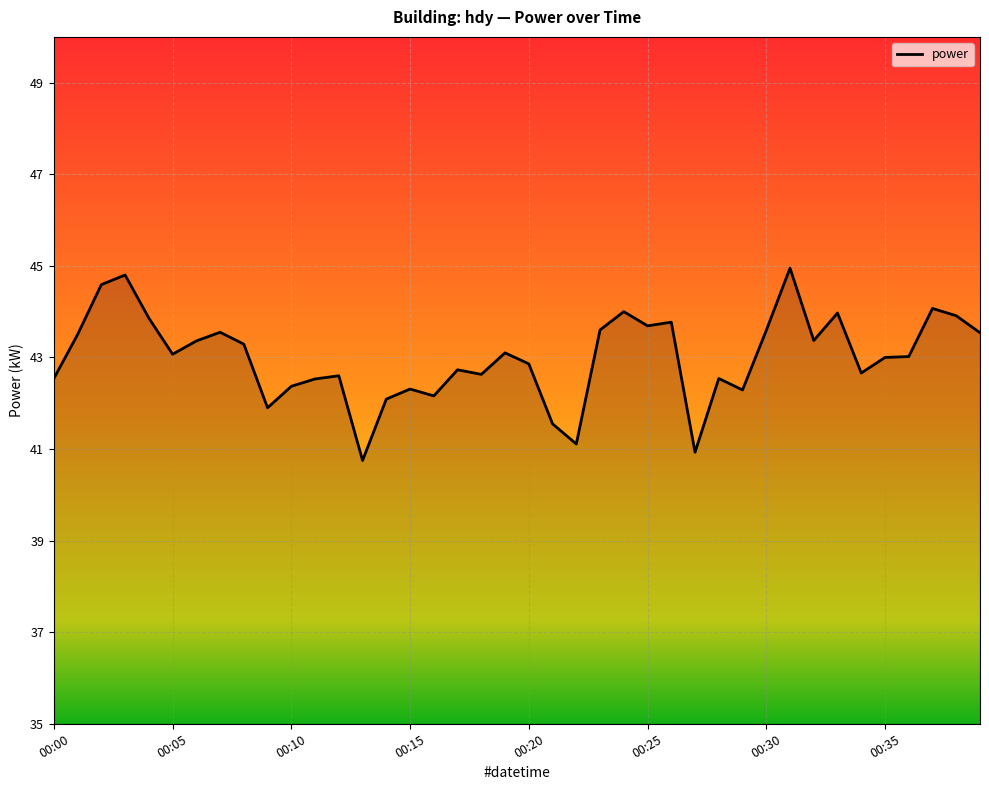

What is the difference between the maximum and minimum values?

4.2